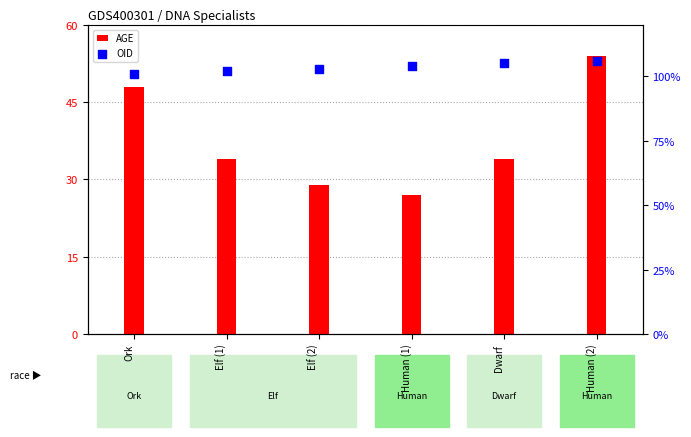

At which category is the sum across all series the highest?

Human (2)